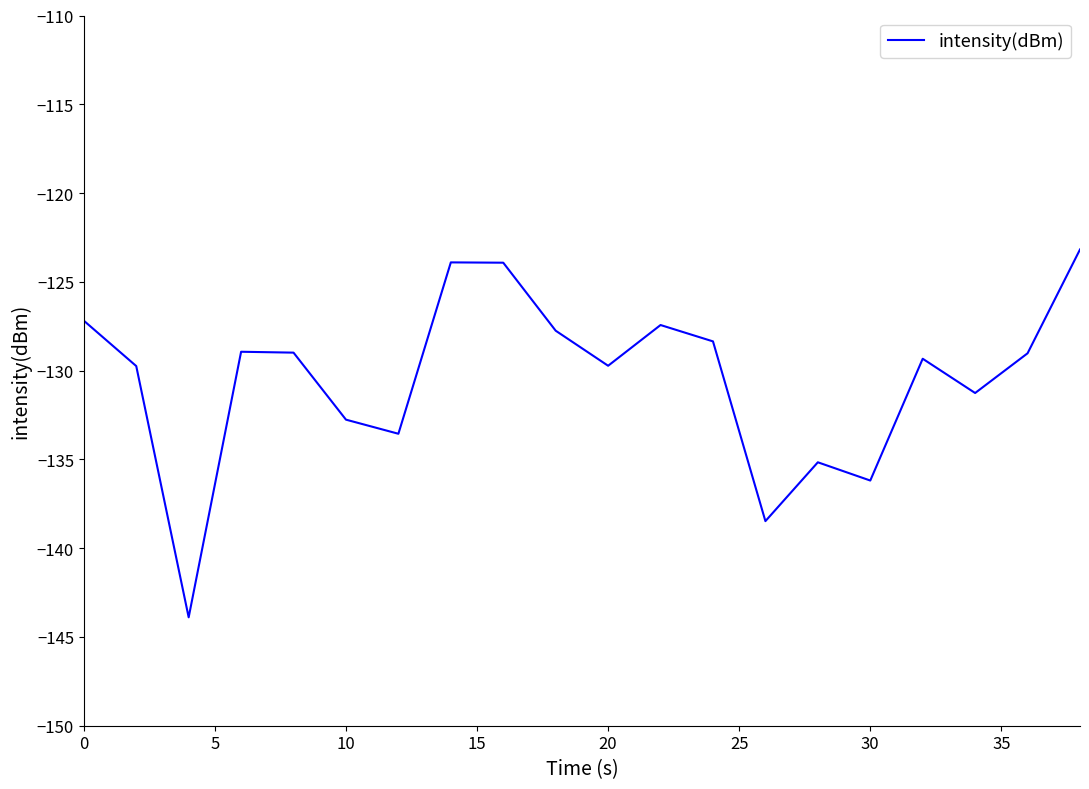

What is the maximum value shown in the chart?

-123.2